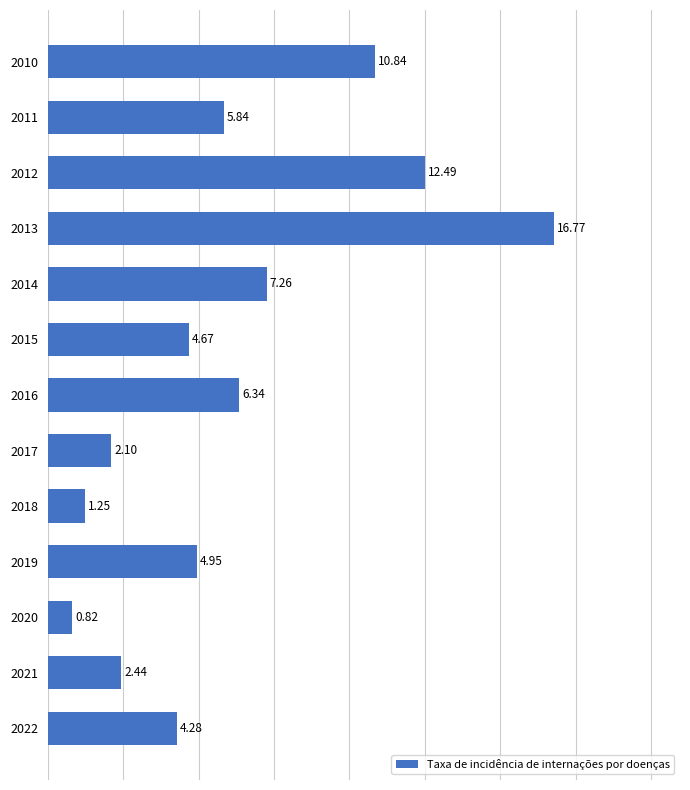

What is the average value?

6.2